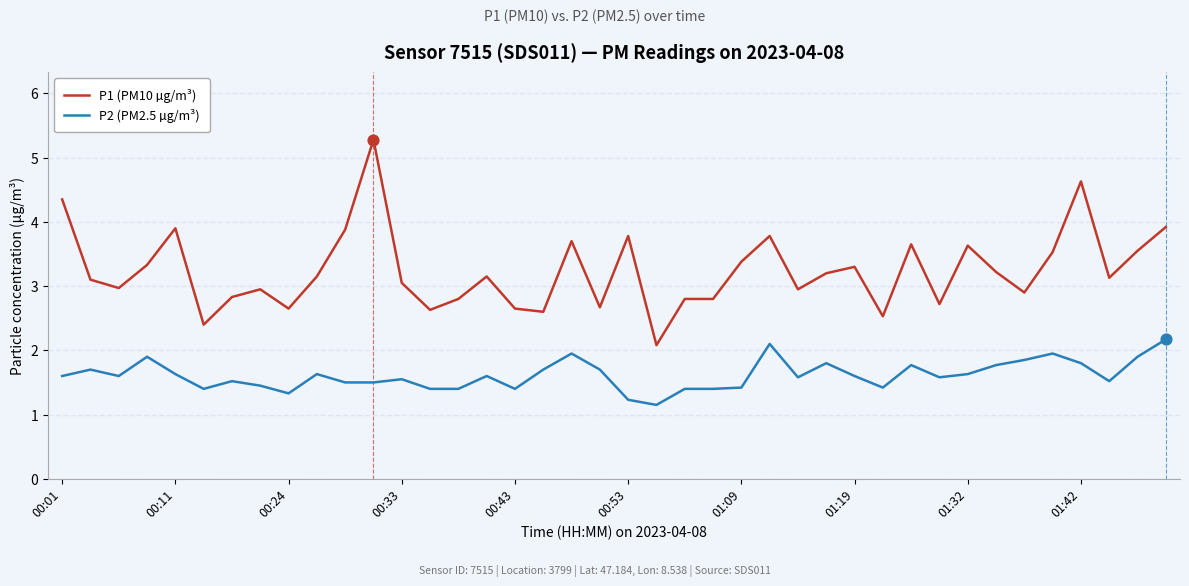

Which series has the largest total across all categories?

P1 (PM10 µg/m³)